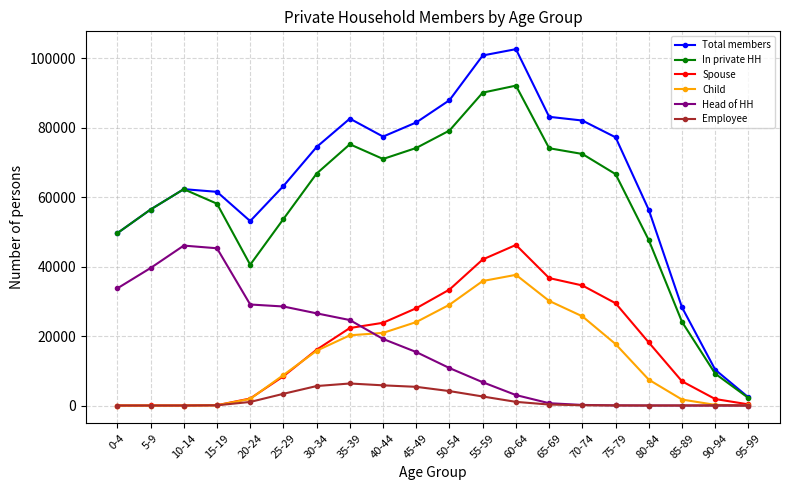

What is the sum of all Head of HH values?

329155